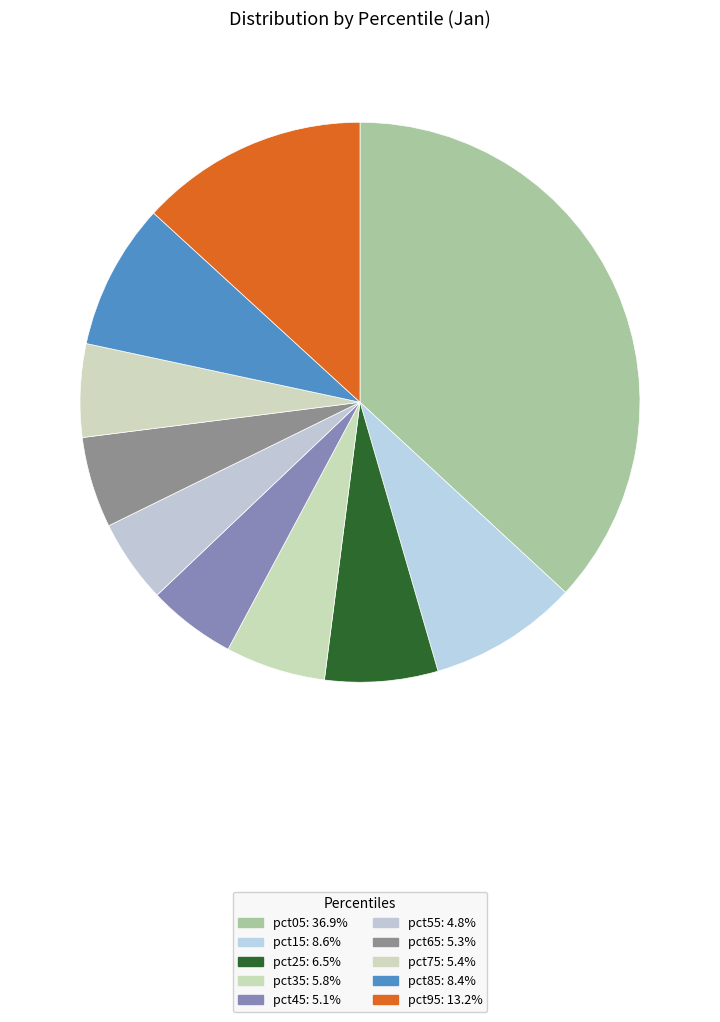

True or false: pct35 accounts for 6% of the total.

True